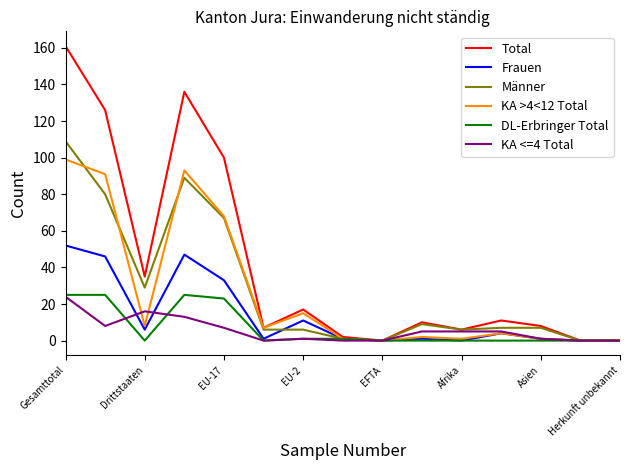

What are all the series names shown in the legend?

Total, Frauen, Männer, KA >4<12 Total, DL-Erbringer Total, KA <=4 Total